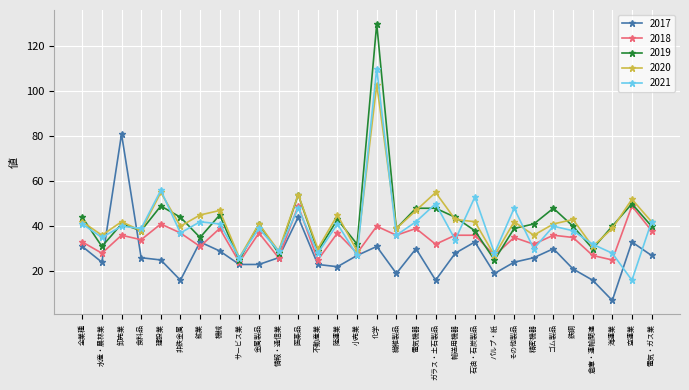

True or false: 2021 has more than 1 points higher than both neighbors.

True